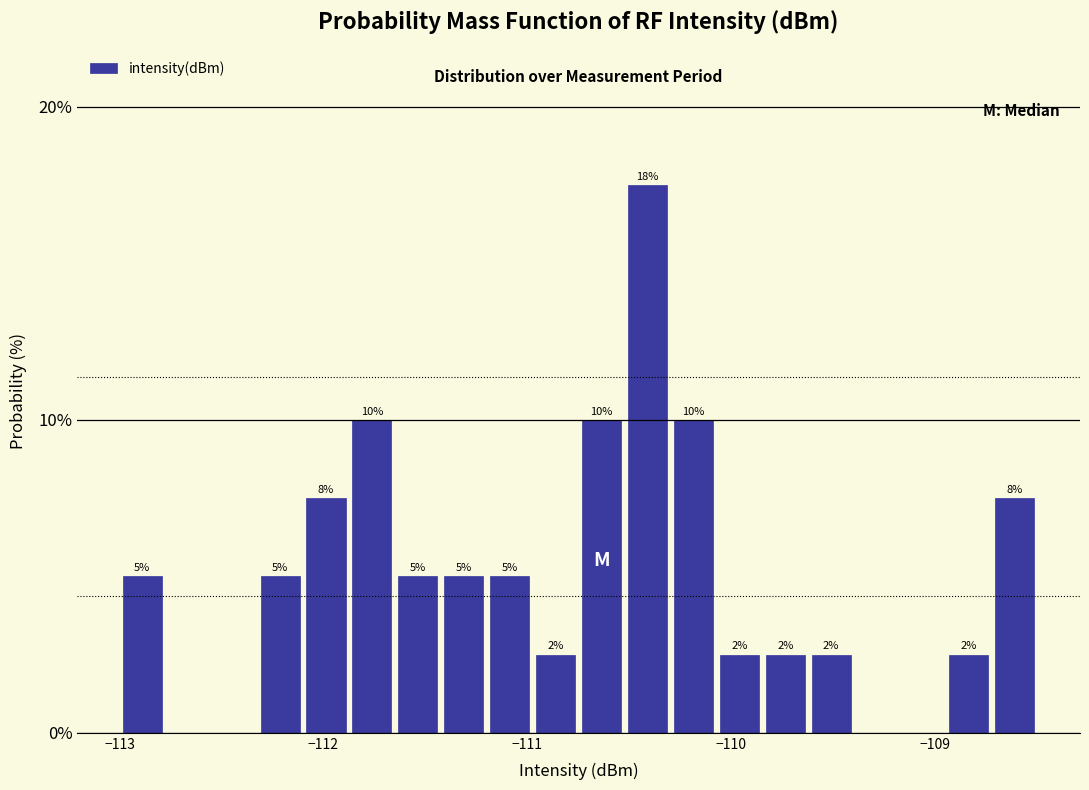

Around what value on the x-axis is the tallest bar? Give the approximate position of its centre, as read against the axis.

-110.4